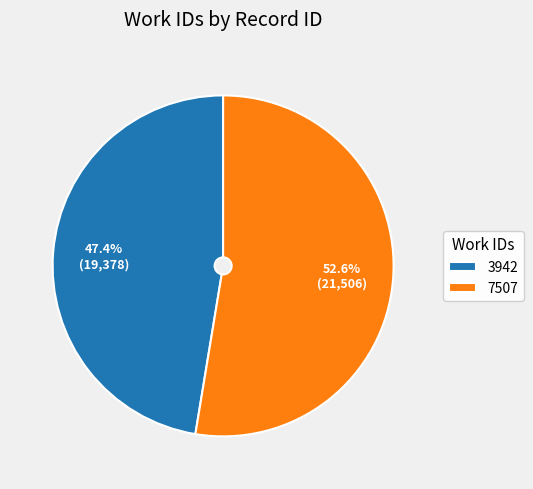

True or false: 7507 accounts for 62% of the total.

False